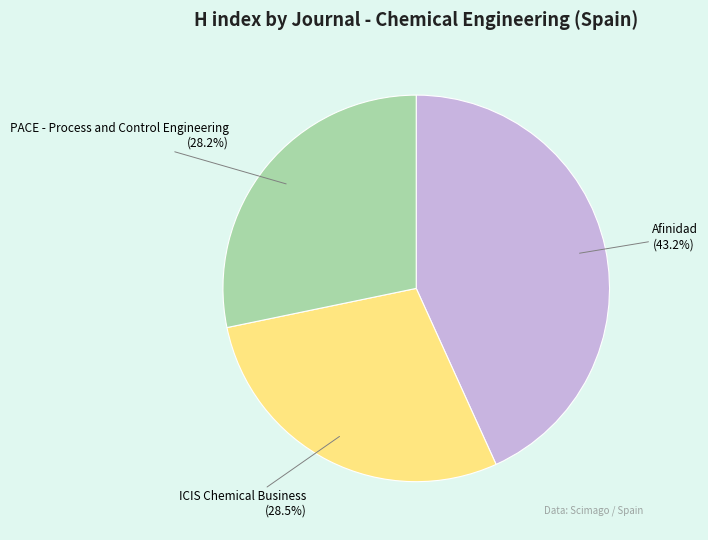

Count the number of slices in the pie.

3